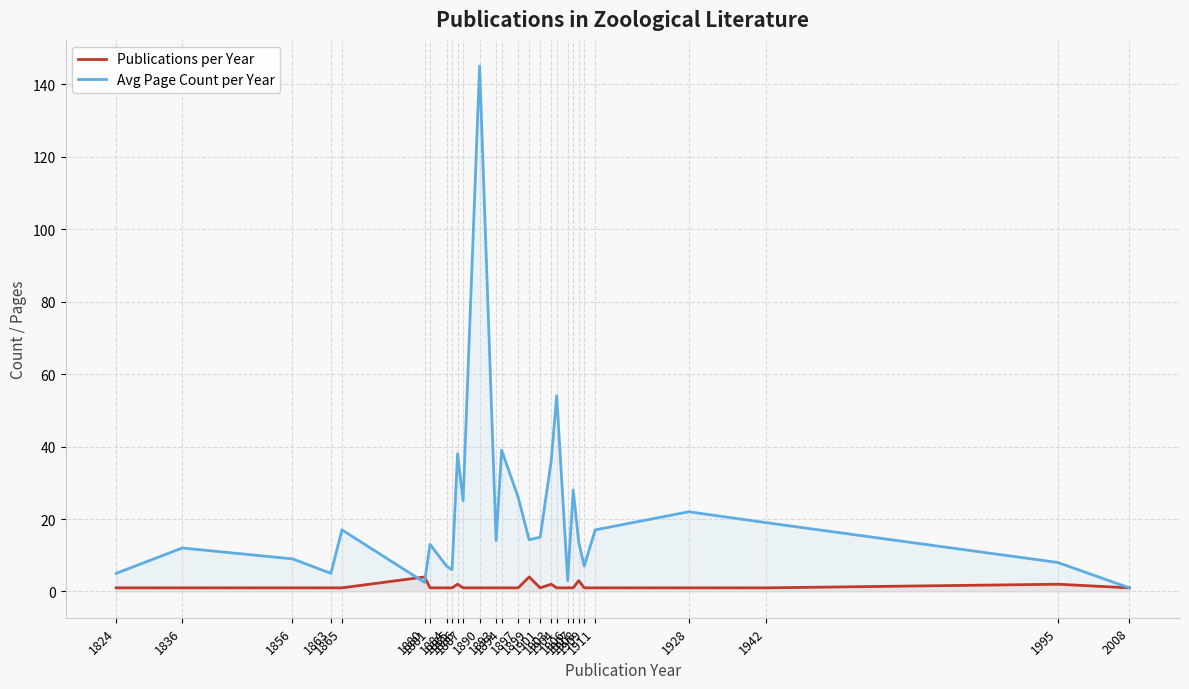

Which has a higher value, 1887 or 1907?

1887